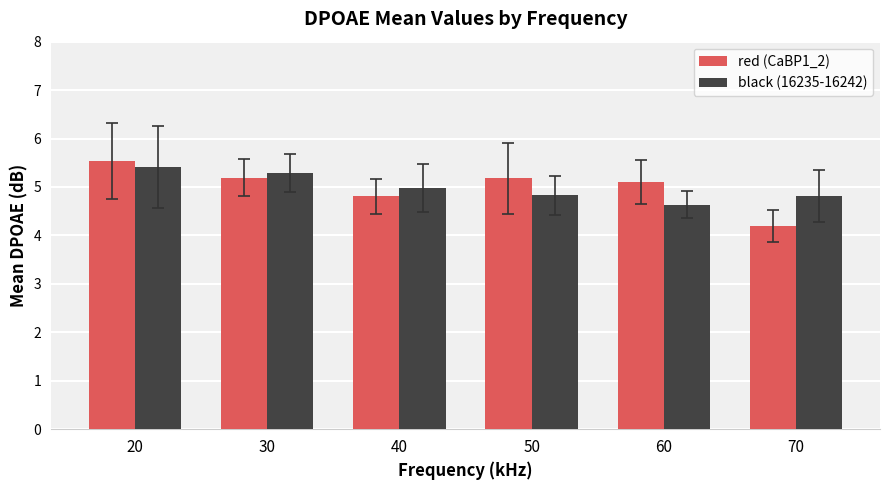

What is the sum of all black (16235-16242) values?

30.0